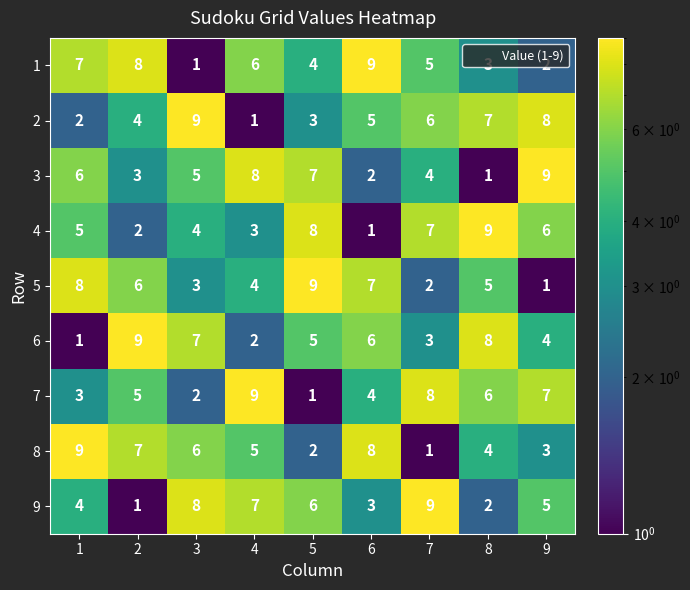

At how many categories does at least one series exceed 2?

9